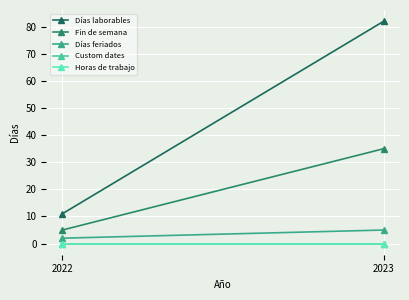

Reading left to right, extract all data points from this chart.

Días laborables: 11	82
Fin de semana: 5	35
Días feriados: 2	5
Custom dates: 0	0
Horas de trabajo: 0	0